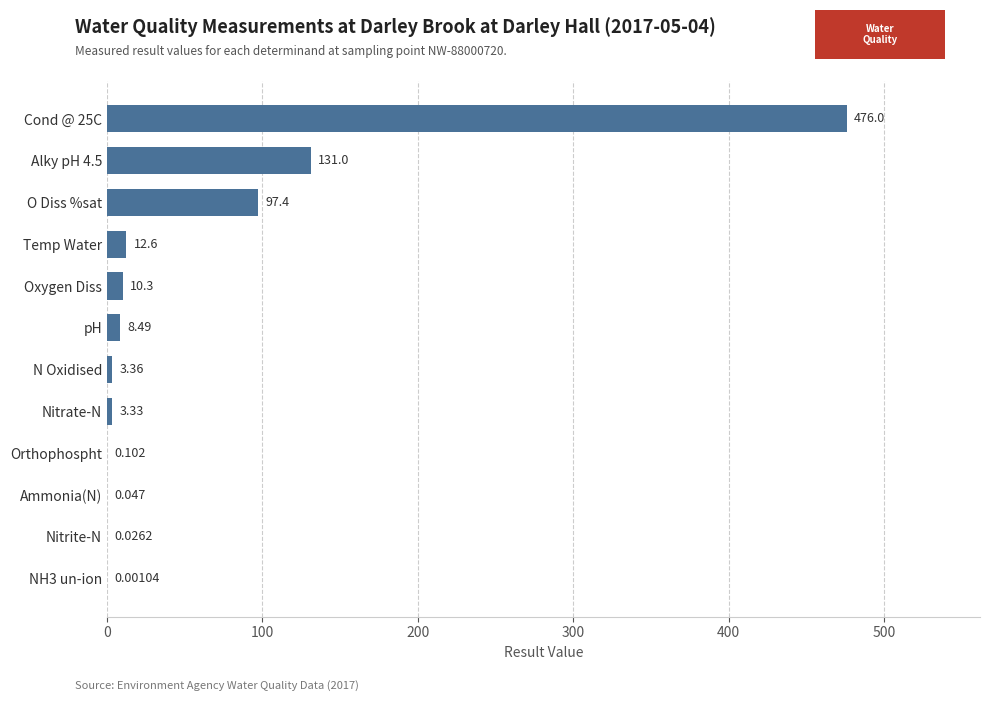

At which label is the value closest to 238?

Alky pH 4.5